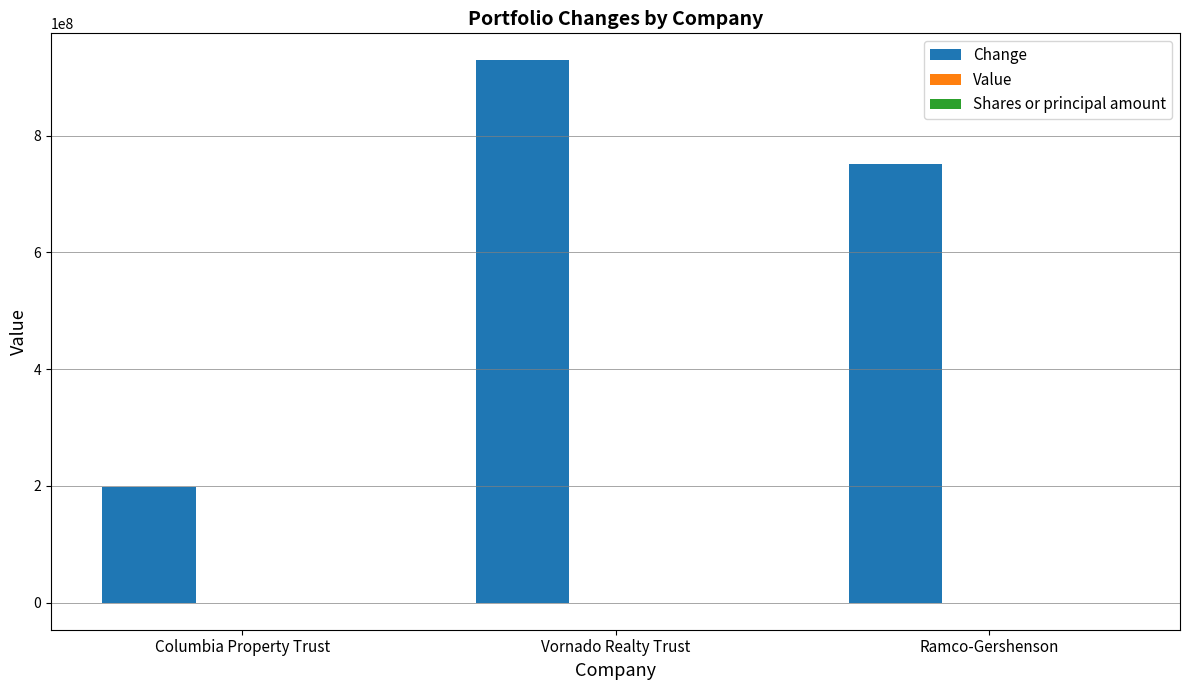

Which series changed the most between Columbia Property Trust and Ramco-Gershenson?

Change